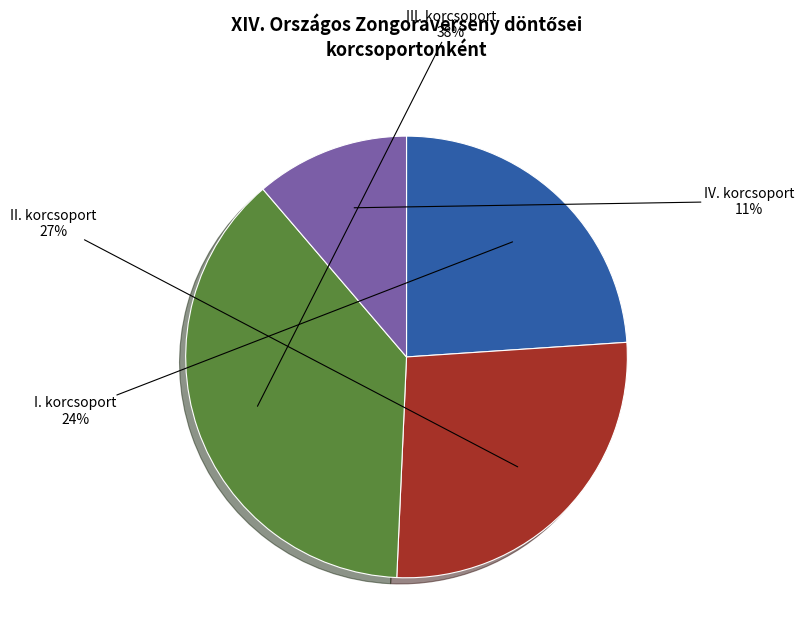

How many slices are in this pie chart?

4